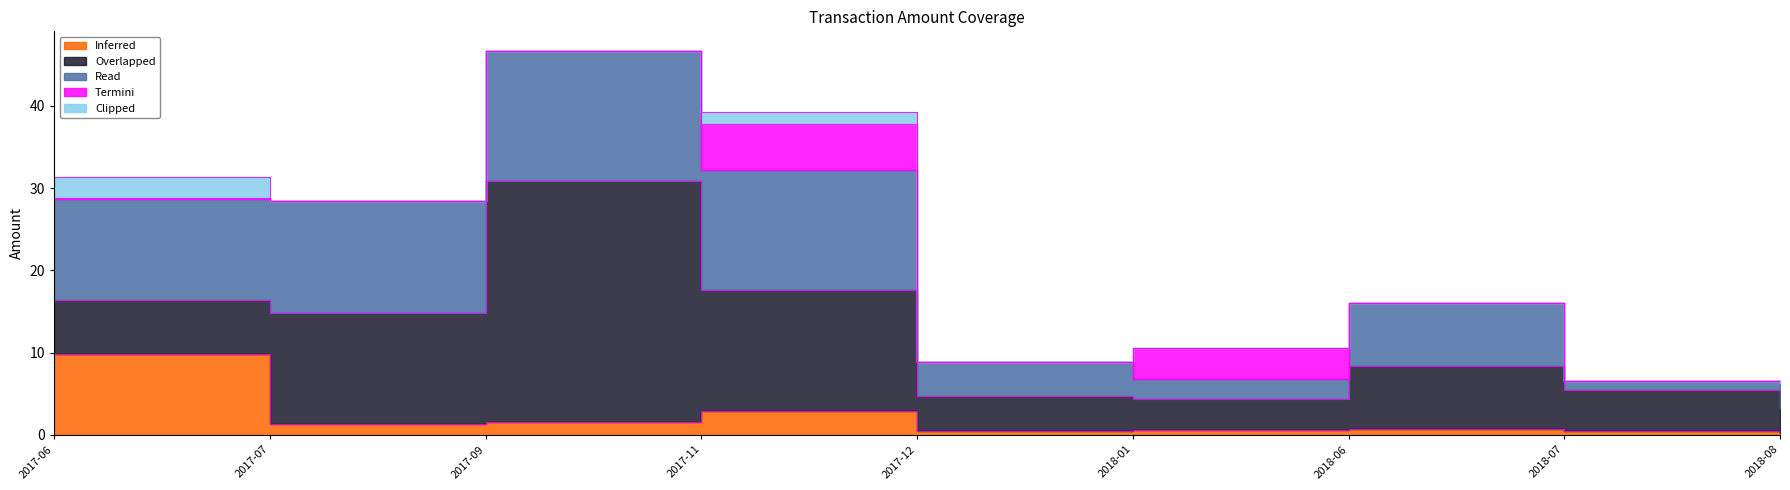

True or false: Termini has more than 0 points higher than both neighbors.

True